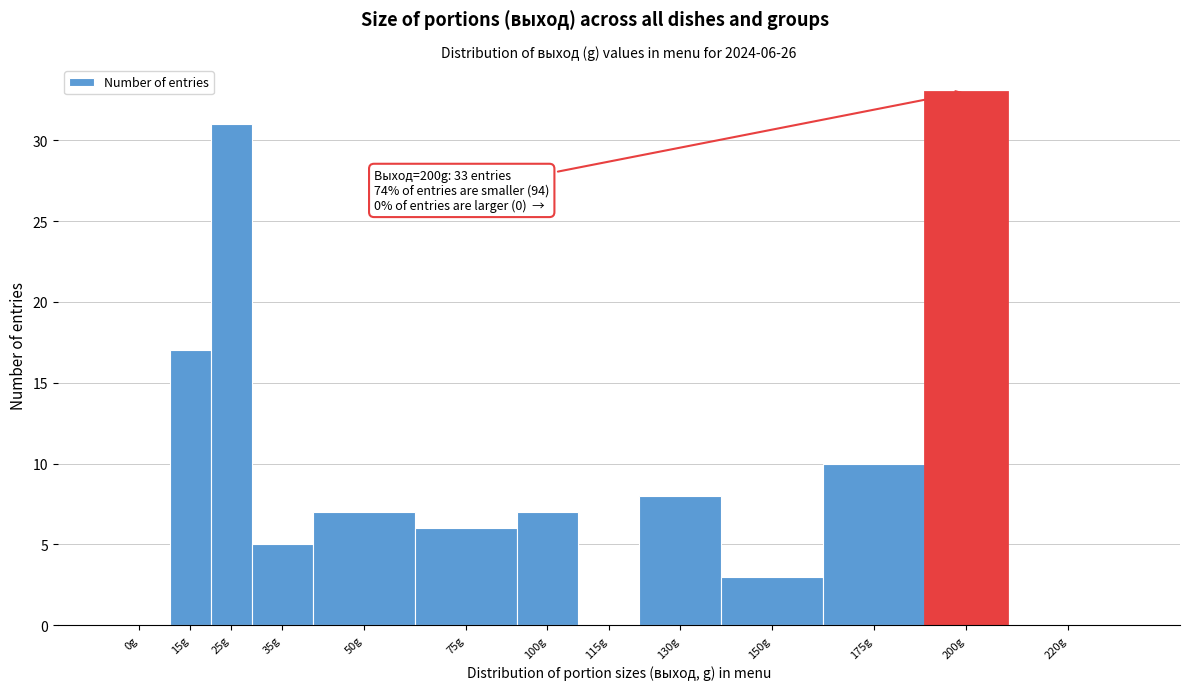

Reading left to right, list all the values displayed in this chart.

0g=0	15g=17	25g=31	35g=5	50g=7	75g=6	100g=7	115g=0	130g=8	150g=3	175g=10	200g=33	220g=0